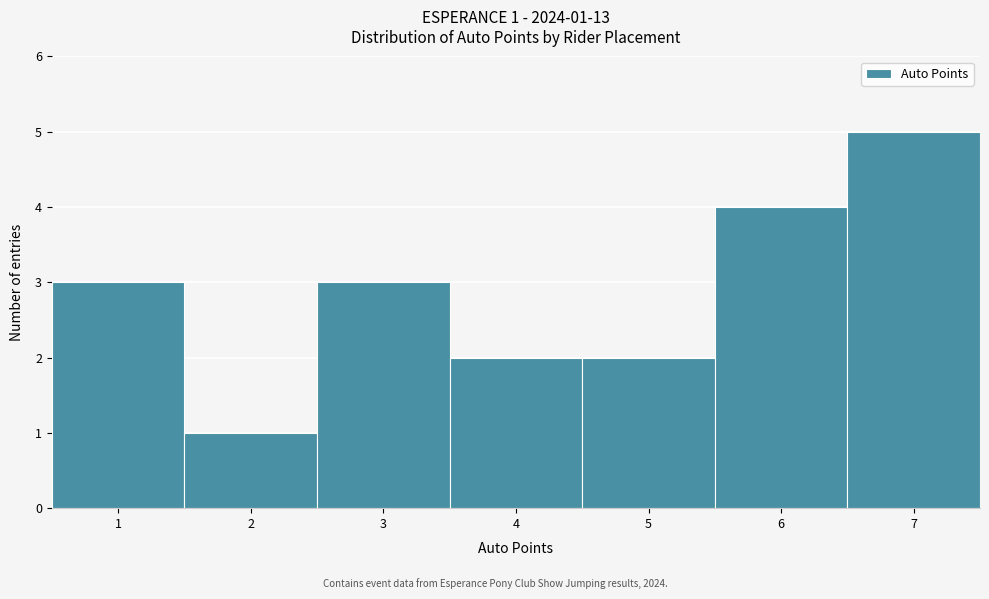

Which range on the x-axis has the tallest bar?

6.5 to 7.5